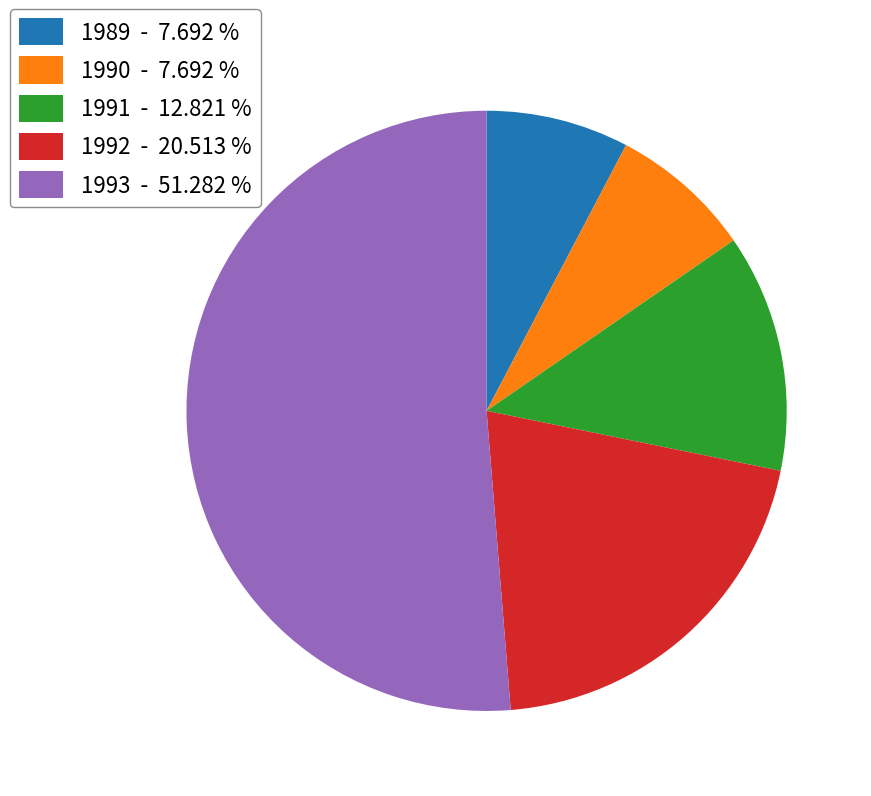

Combined, do 1991 - 12.821 % and 1989 - 7.692 % account for over 50%?

No